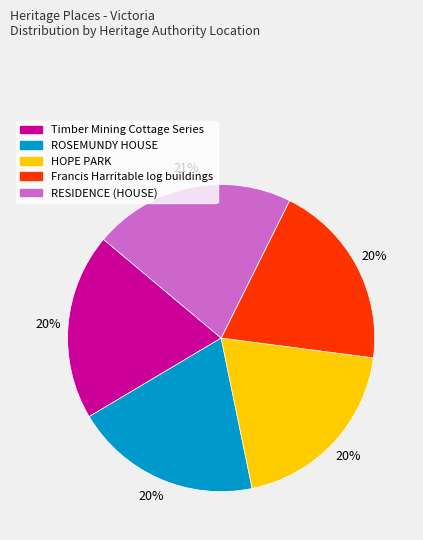

Is there any slice that represents more than half of the pie?

No